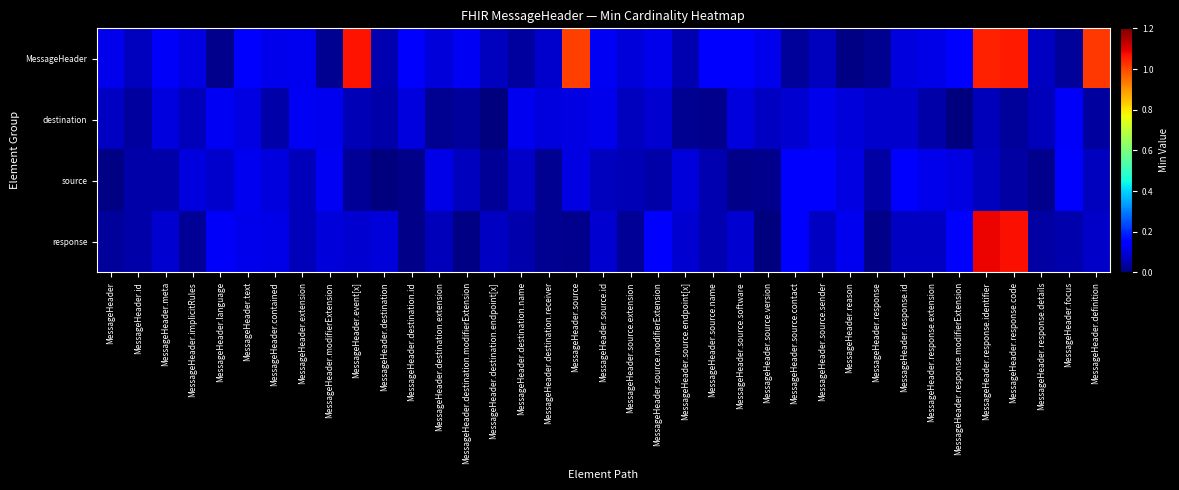

Reading left to right, what are all the values shown in this chart?

MessageHeader: MessageHeader=0.1	MessageHeader.id=0.1	MessageHeader.meta=0.1	MessageHeader.implicitRules=0.1	MessageHeader.language=0.0	MessageHeader.text=0.1	MessageHeader.contained=0.1	MessageHeader.extension=0.1	MessageHeader.modifierExtension=0.0	MessageHeader.event[x]=1.1	MessageHeader.destination=0.1	MessageHeader.destination.id=0.1	MessageHeader.destination.extension=0.1	MessageHeader.destination.modifierExtension=0.1	MessageHeader.destination.endpoint[x]=0.1	MessageHeader.destination.name=0.0	MessageHeader.destination.receiver=0.1	MessageHeader.source=1.0	MessageHeader.source.id=0.1	MessageHeader.source.extension=0.1	MessageHeader.source.modifierExtension=0.1	MessageHeader.source.endpoint[x]=0.1	MessageHeader.source.name=0.1	MessageHeader.source.software=0.1	MessageHeader.source.version=0.1	MessageHeader.source.contact=0.0	MessageHeader.source.sender=0.1	MessageHeader.reason=0.0	MessageHeader.response=0.0	MessageHeader.response.id=0.1	MessageHeader.response.extension=0.1	MessageHeader.response.modifierExtension=0.1	MessageHeader.response.identifier=1.0	MessageHeader.response.code=1.1	MessageHeader.response.details=0.1	MessageHeader.focus=0.0	MessageHeader.definition=1.0
destination: MessageHeader=0.1	MessageHeader.id=0.0	MessageHeader.meta=0.1	MessageHeader.implicitRules=0.1	MessageHeader.language=0.1	MessageHeader.text=0.1	MessageHeader.contained=0.0	MessageHeader.extension=0.1	MessageHeader.modifierExtension=0.1	MessageHeader.event[x]=0.1	MessageHeader.destination=0.0	MessageHeader.destination.id=0.1	MessageHeader.destination.extension=0.0	MessageHeader.destination.modifierExtension=0.0	MessageHeader.destination.endpoint[x]=0.0	MessageHeader.destination.name=0.1	MessageHeader.destination.receiver=0.1	MessageHeader.source=0.1	MessageHeader.source.id=0.1	MessageHeader.source.extension=0.1	MessageHeader.source.modifierExtension=0.1	MessageHeader.source.endpoint[x]=0.0	MessageHeader.source.name=0.0	MessageHeader.source.software=0.1	MessageHeader.source.version=0.1	MessageHeader.source.contact=0.1	MessageHeader.source.sender=0.1	MessageHeader.reason=0.1	MessageHeader.response=0.1	MessageHeader.response.id=0.1	MessageHeader.response.extension=0.0	MessageHeader.response.modifierExtension=0.0	MessageHeader.response.identifier=0.1	MessageHeader.response.code=0.0	MessageHeader.response.details=0.1	MessageHeader.focus=0.1	MessageHeader.definition=0.0
source: MessageHeader=0.0	MessageHeader.id=0.0	MessageHeader.meta=0.0	MessageHeader.implicitRules=0.1	MessageHeader.language=0.1	MessageHeader.text=0.1	MessageHeader.contained=0.1	MessageHeader.extension=0.1	MessageHeader.modifierExtension=0.1	MessageHeader.event[x]=0.0	MessageHeader.destination=0.0	MessageHeader.destination.id=0.0	MessageHeader.destination.extension=0.1	MessageHeader.destination.modifierExtension=0.1	MessageHeader.destination.endpoint[x]=0.0	MessageHeader.destination.name=0.1	MessageHeader.destination.receiver=0.0	MessageHeader.source=0.1	MessageHeader.source.id=0.1	MessageHeader.source.extension=0.1	MessageHeader.source.modifierExtension=0.0	MessageHeader.source.endpoint[x]=0.1	MessageHeader.source.name=0.1	MessageHeader.source.software=0.0	MessageHeader.source.version=0.0	MessageHeader.source.contact=0.1	MessageHeader.source.sender=0.1	MessageHeader.reason=0.1	MessageHeader.response=0.0	MessageHeader.response.id=0.1	MessageHeader.response.extension=0.1	MessageHeader.response.modifierExtension=0.1	MessageHeader.response.identifier=0.1	MessageHeader.response.code=0.0	MessageHeader.response.details=0.0	MessageHeader.focus=0.1	MessageHeader.definition=0.1
response: MessageHeader=0.0	MessageHeader.id=0.0	MessageHeader.meta=0.1	MessageHeader.implicitRules=0.0	MessageHeader.language=0.1	MessageHeader.text=0.1	MessageHeader.contained=0.1	MessageHeader.extension=0.1	MessageHeader.modifierExtension=0.1	MessageHeader.event[x]=0.1	MessageHeader.destination=0.1	MessageHeader.destination.id=0.0	MessageHeader.destination.extension=0.1	MessageHeader.destination.modifierExtension=0.0	MessageHeader.destination.endpoint[x]=0.1	MessageHeader.destination.name=0.0	MessageHeader.destination.receiver=0.0	MessageHeader.source=0.0	MessageHeader.source.id=0.1	MessageHeader.source.extension=0.0	MessageHeader.source.modifierExtension=0.1	MessageHeader.source.endpoint[x]=0.1	MessageHeader.source.name=0.1	MessageHeader.source.software=0.1	MessageHeader.source.version=0.0	MessageHeader.source.contact=0.1	MessageHeader.source.sender=0.1	MessageHeader.reason=0.1	MessageHeader.response=0.0	MessageHeader.response.id=0.1	MessageHeader.response.extension=0.1	MessageHeader.response.modifierExtension=0.1	MessageHeader.response.identifier=1.1	MessageHeader.response.code=1.1	MessageHeader.response.details=0.0	MessageHeader.focus=0.0	MessageHeader.definition=0.1